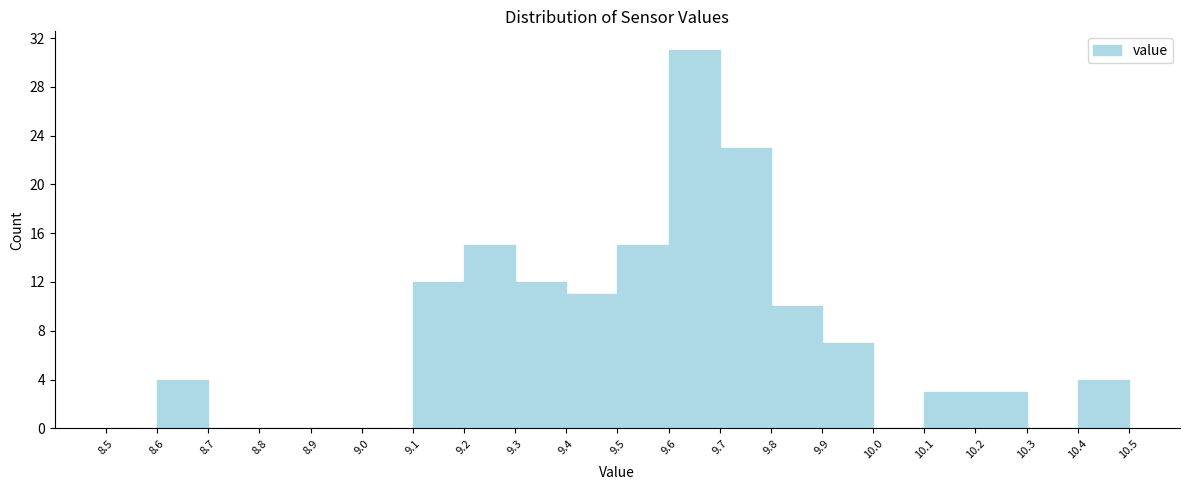

Reading left to right, transcribe this chart: for each bar, give the range it covers on the x-axis and its height. The values are not printed on the chart, so give them approximately, as read against the axis.

8.5 to 8.6: 0
8.6 to 8.7: 4
8.7 to 8.8: 0
8.8 to 8.9: 0
8.9 to 9.0: 0
9.0 to 9.1: 0
9.1 to 9.2: 12
9.2 to 9.3: 15
9.3 to 9.4: 12
9.4 to 9.5: 11
9.5 to 9.6: 15
9.6 to 9.7: 31
9.7 to 9.8: 23
9.8 to 9.9: 10
9.9 to 10.0: 7
10.0 to 10.1: 0
10.1 to 10.2: 3
10.2 to 10.3: 3
10.3 to 10.4: 0
10.4 to 10.5: 4